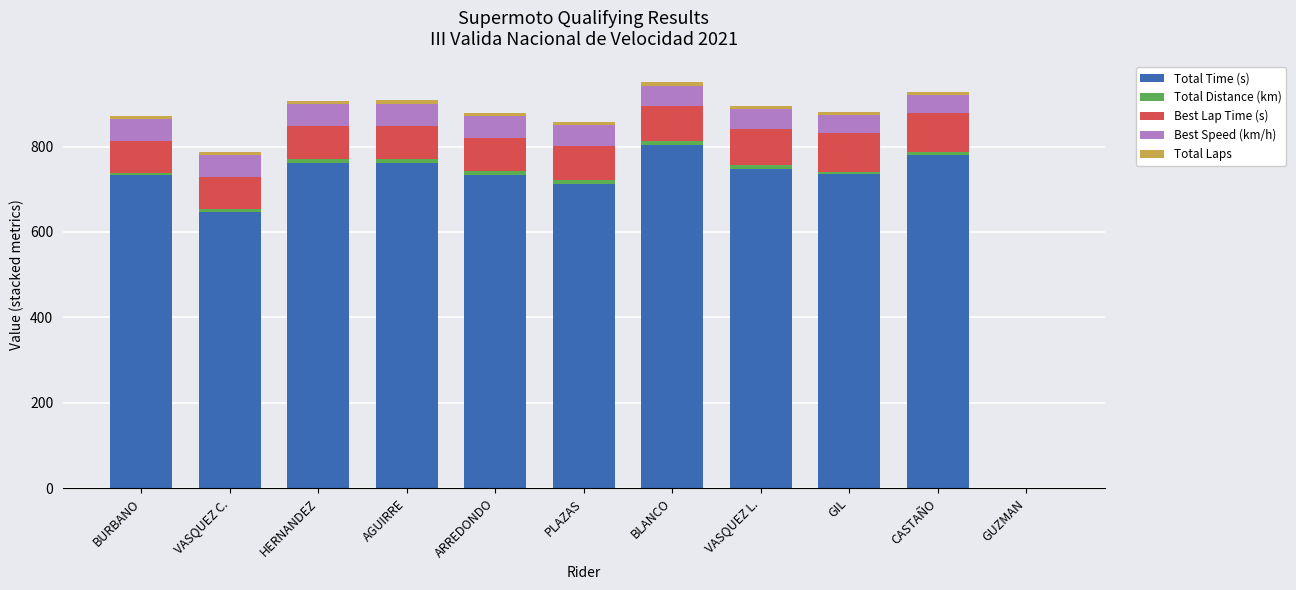

What is the highest value of the Total Time (s) series?

802.9